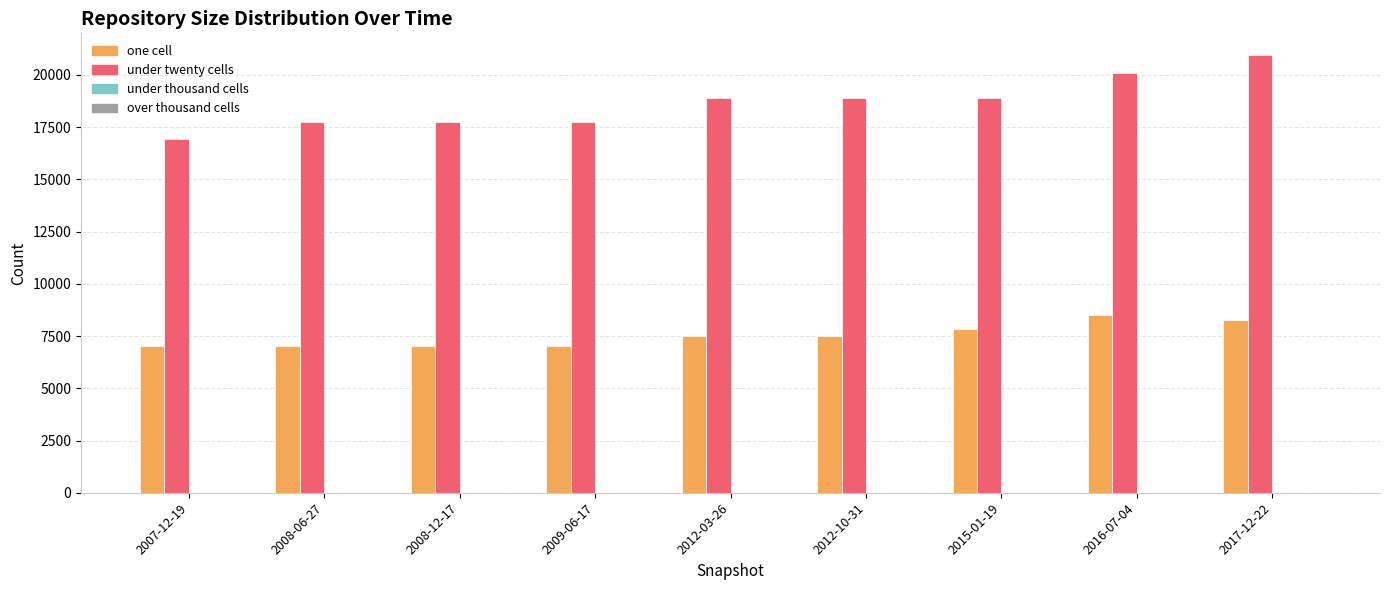

What is the lowest value of the one cell series?

7006